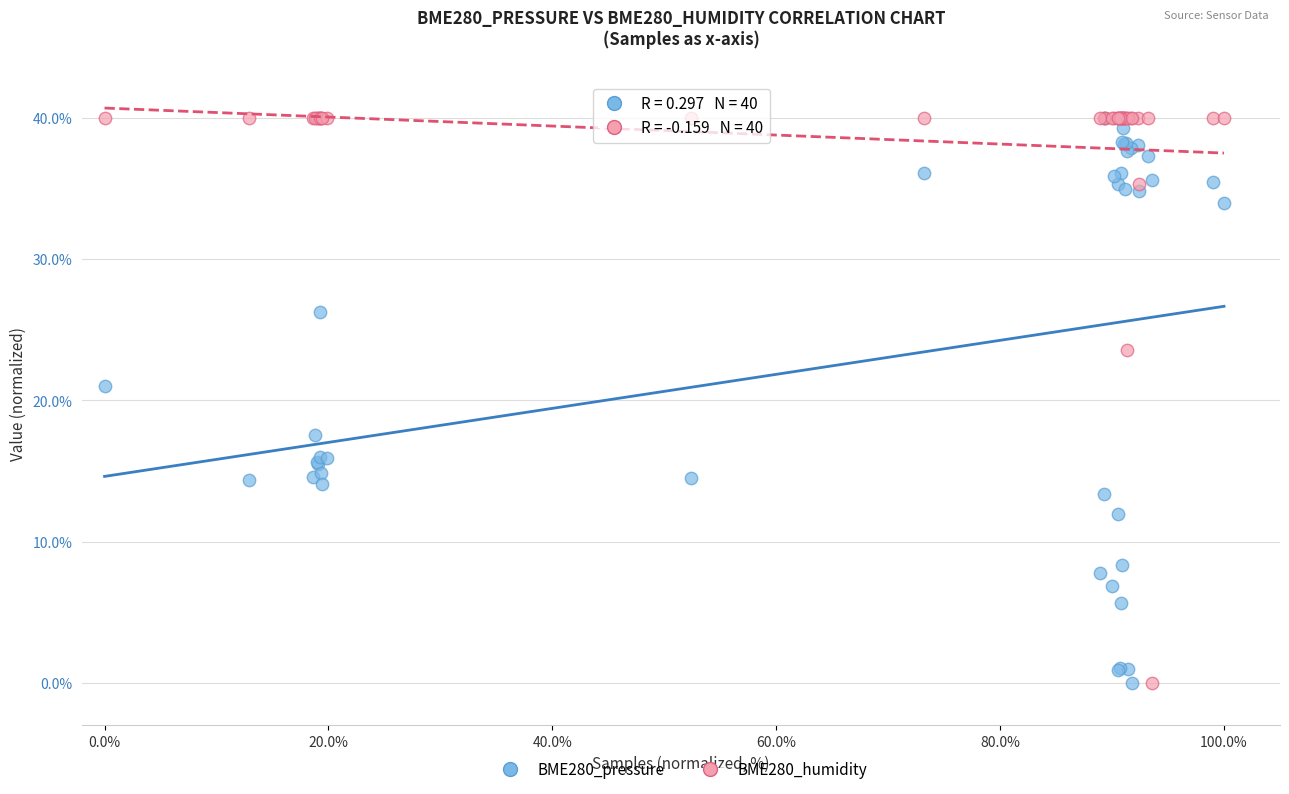

Across all series, what Y value is closest to 20?

21.0